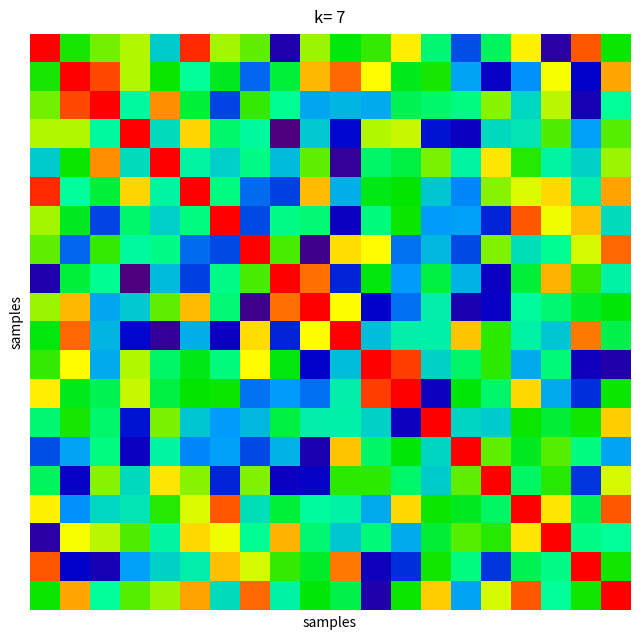

Which category has the lowest value across all series?

8